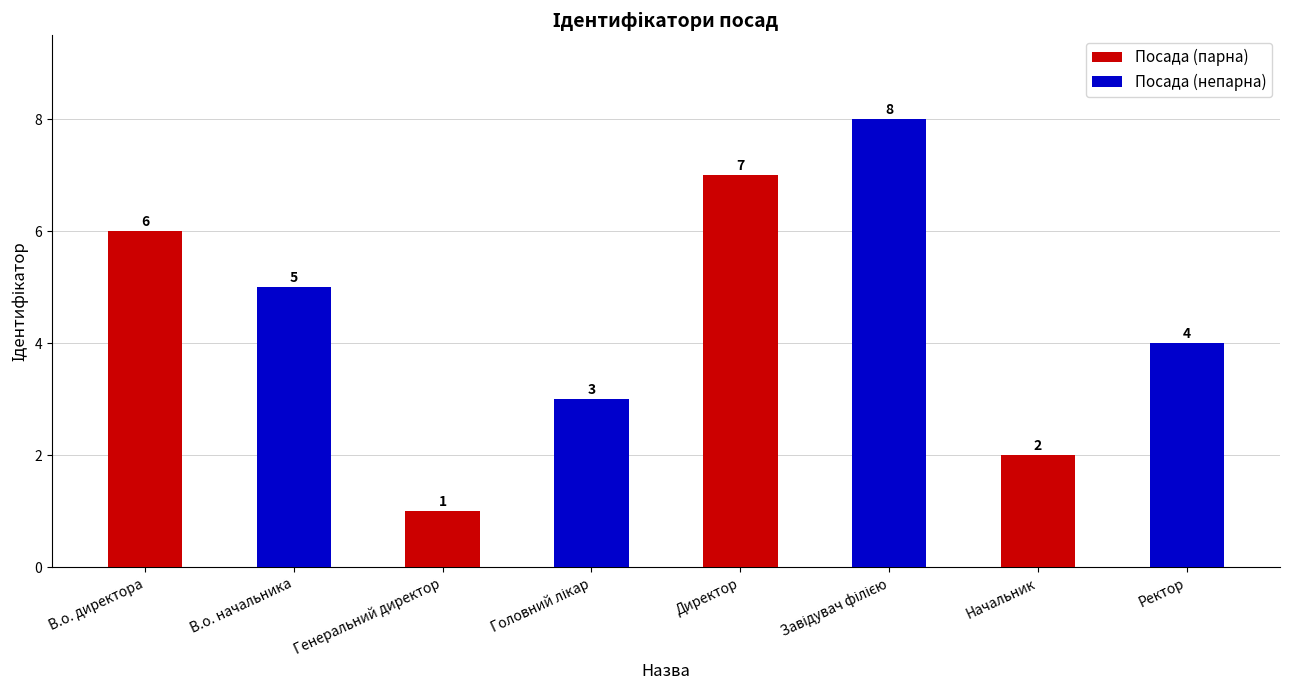

What is the difference between the second highest and minimum values in the Посада (непарна) series?

2